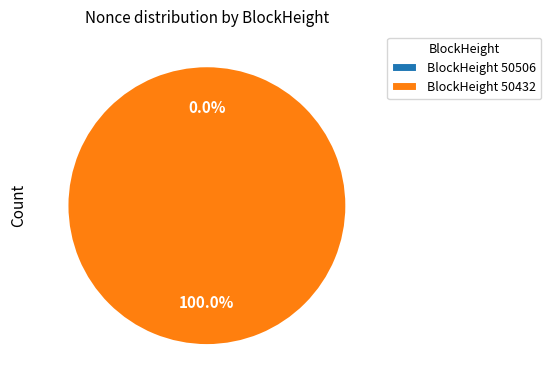

To the nearest percent, what is the combined percentage of 50506 and 50432?

100%